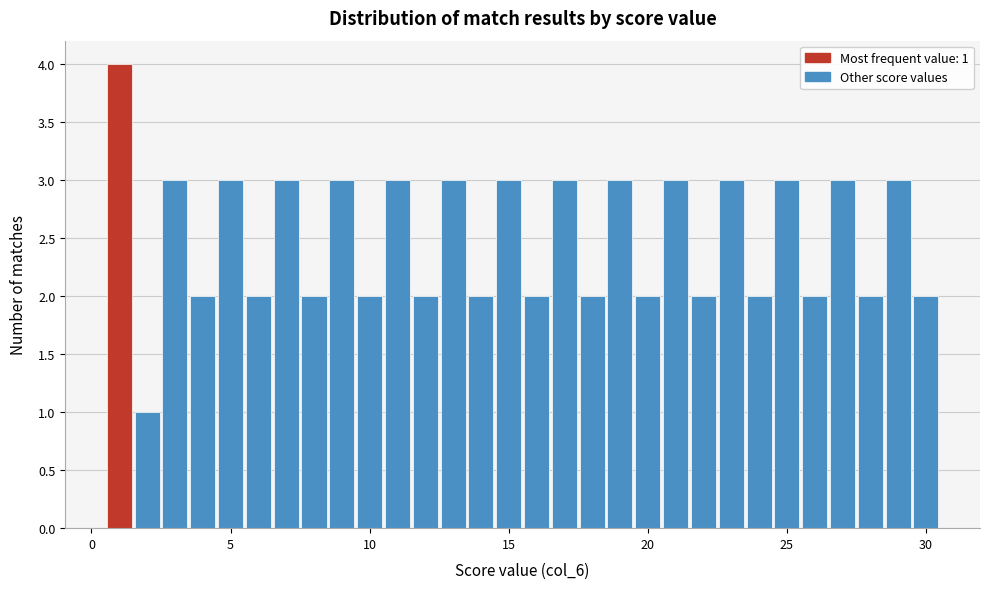

Read against the x-axis, roughly where is the centre of the tallest bar?

1.0